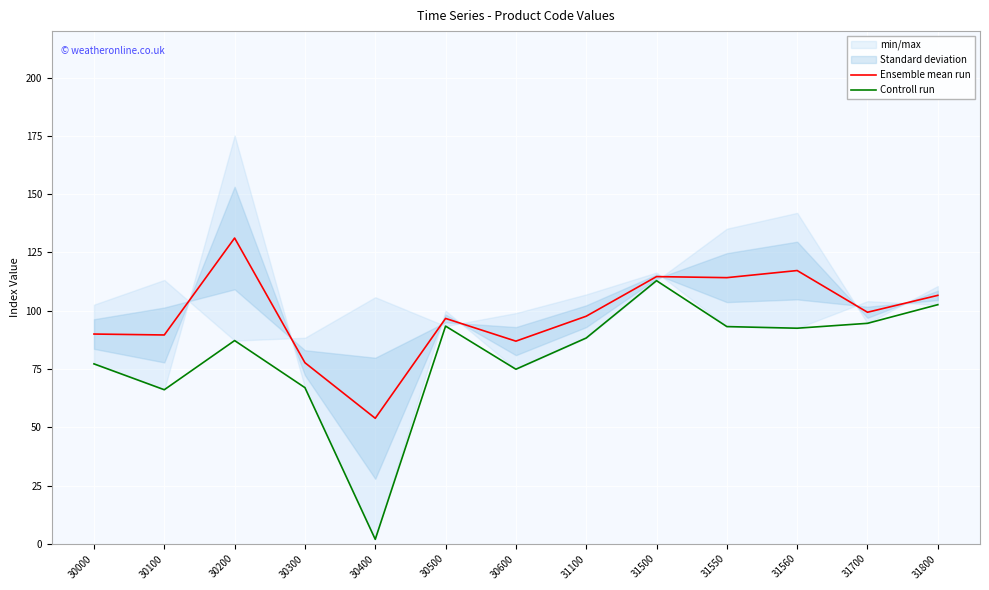

True or false: Controll run has more than 2 interior local peaks.

True